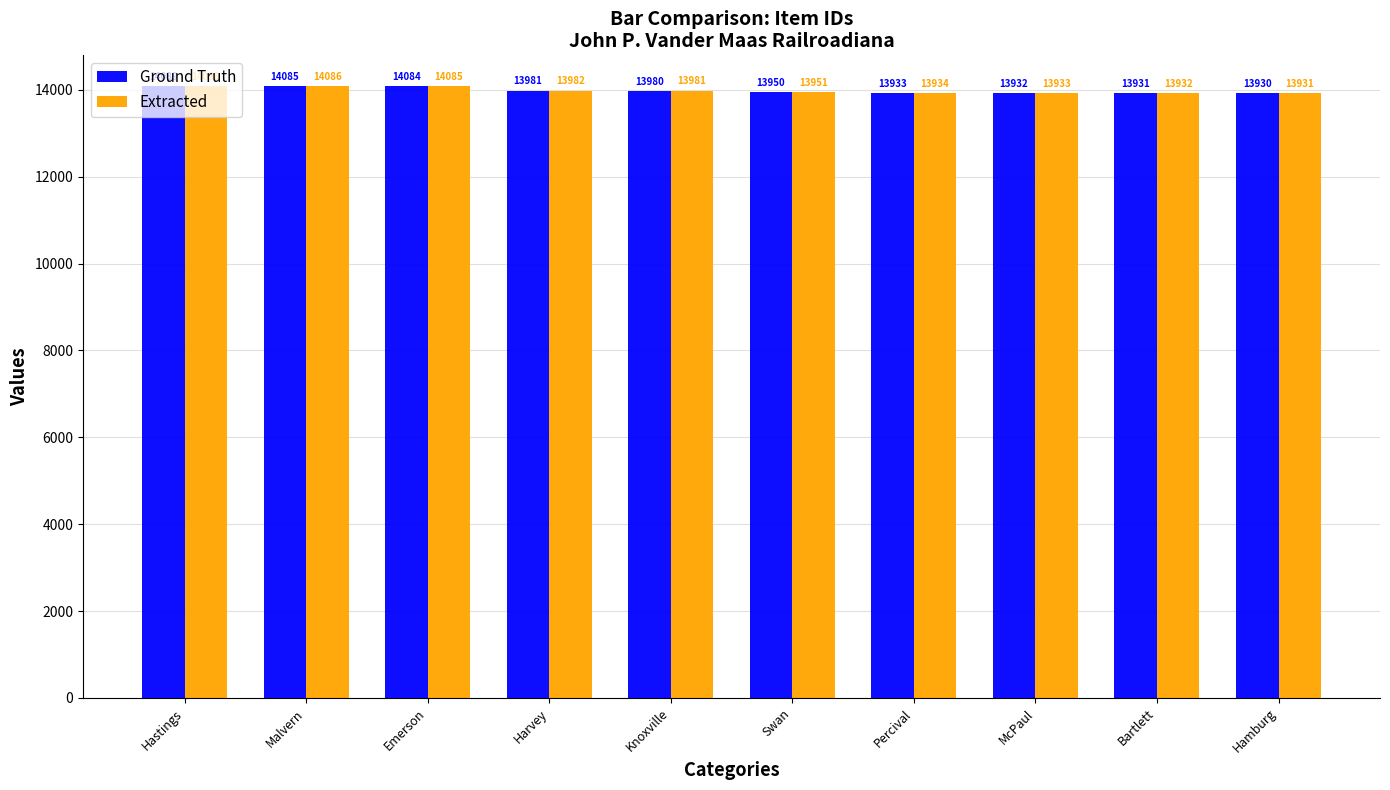

What is the sum of all Extracted values?

139905